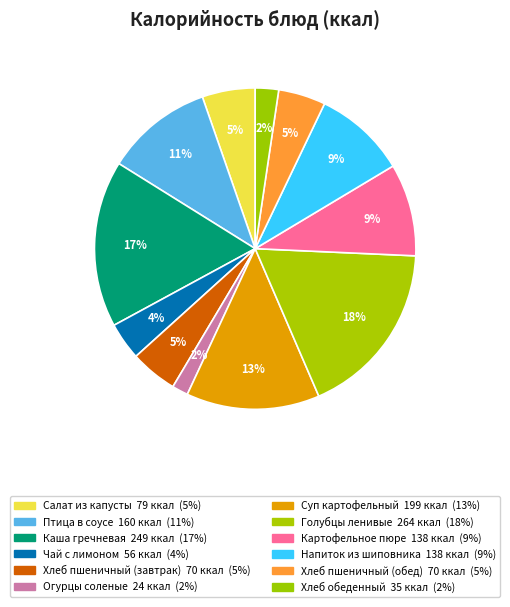

What is the largest slice in the pie chart?

Голубцы ленивые